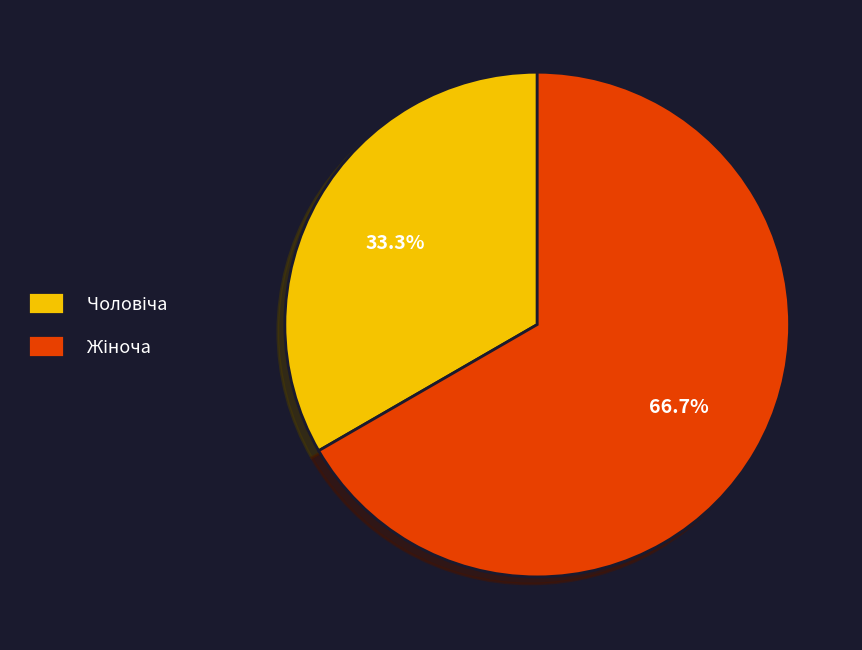

Is there a majority slice in this chart?

Yes